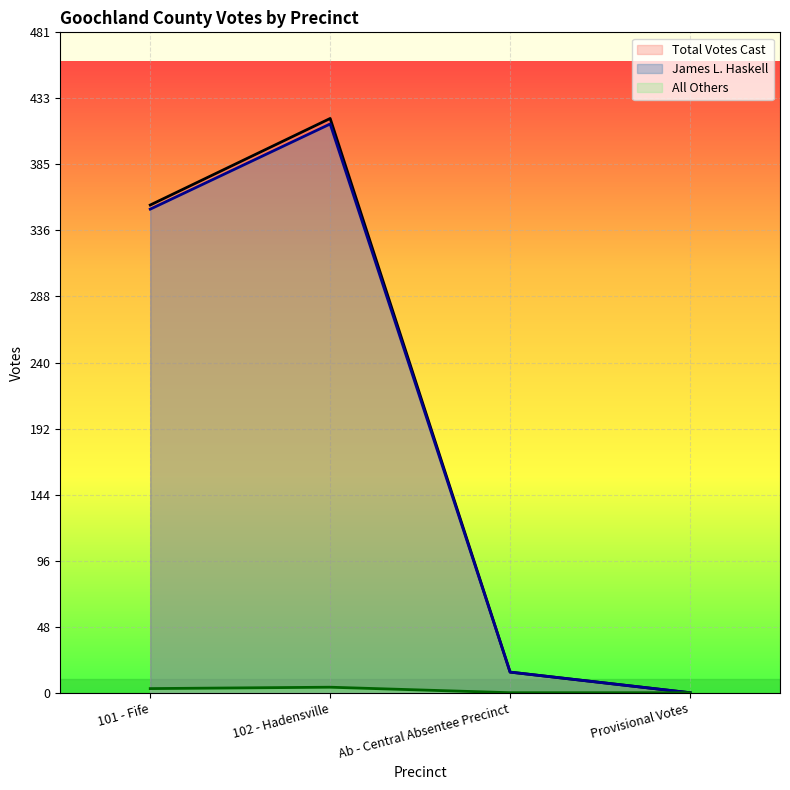

True or false: All Others has more than 0 points higher than both neighbors.

True